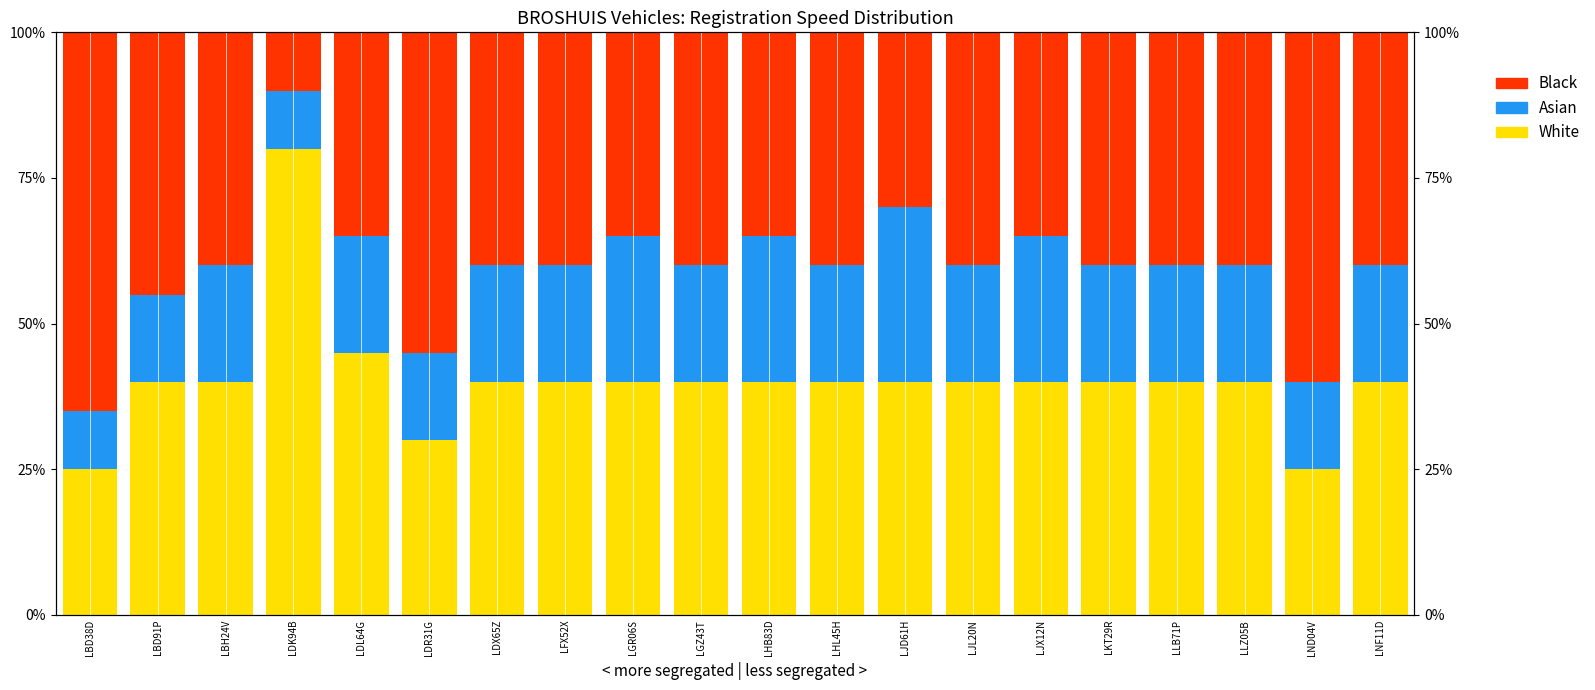

How many values in the Asian series exceed 20?

4